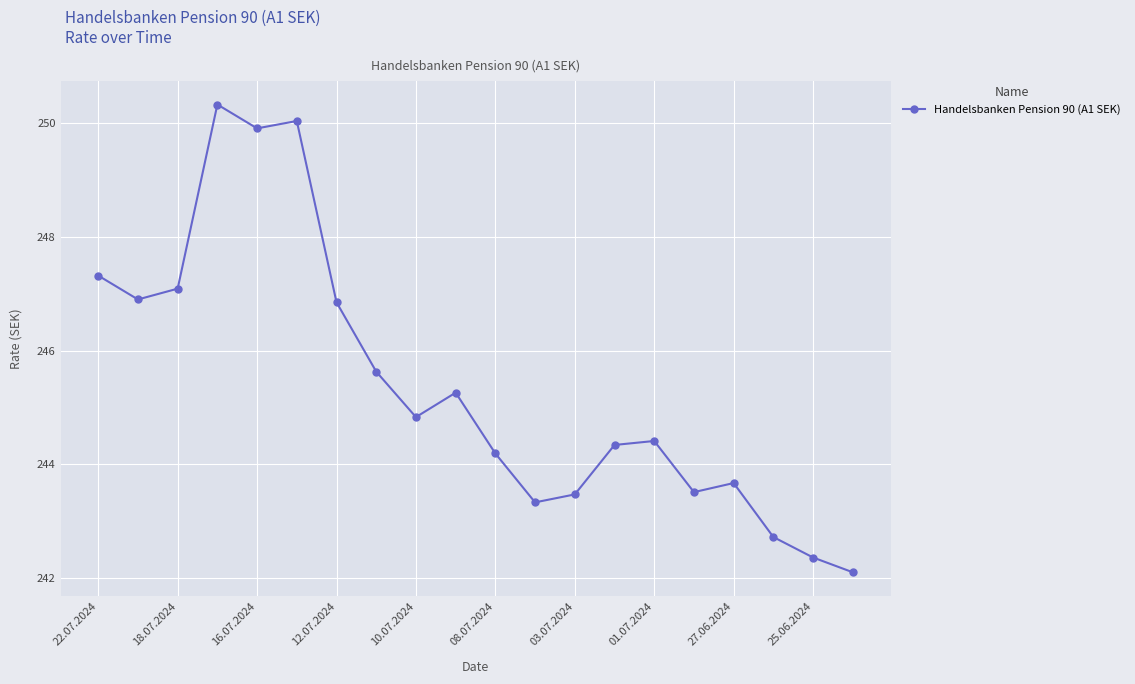

What is the difference between the maximum and second lowest values?

8.0